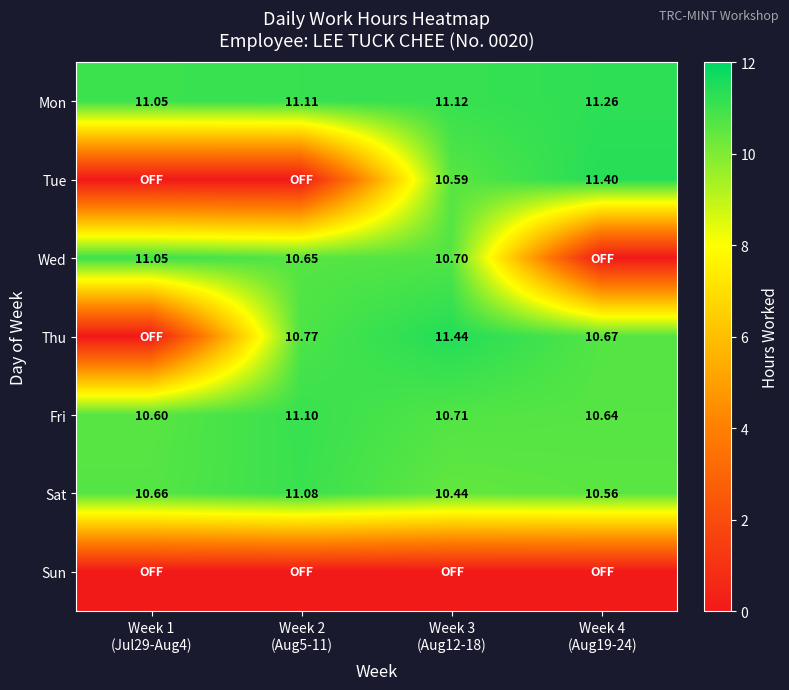

Is it true that Wed equals 15.8 at Week 2 (Aug5-11)?

False